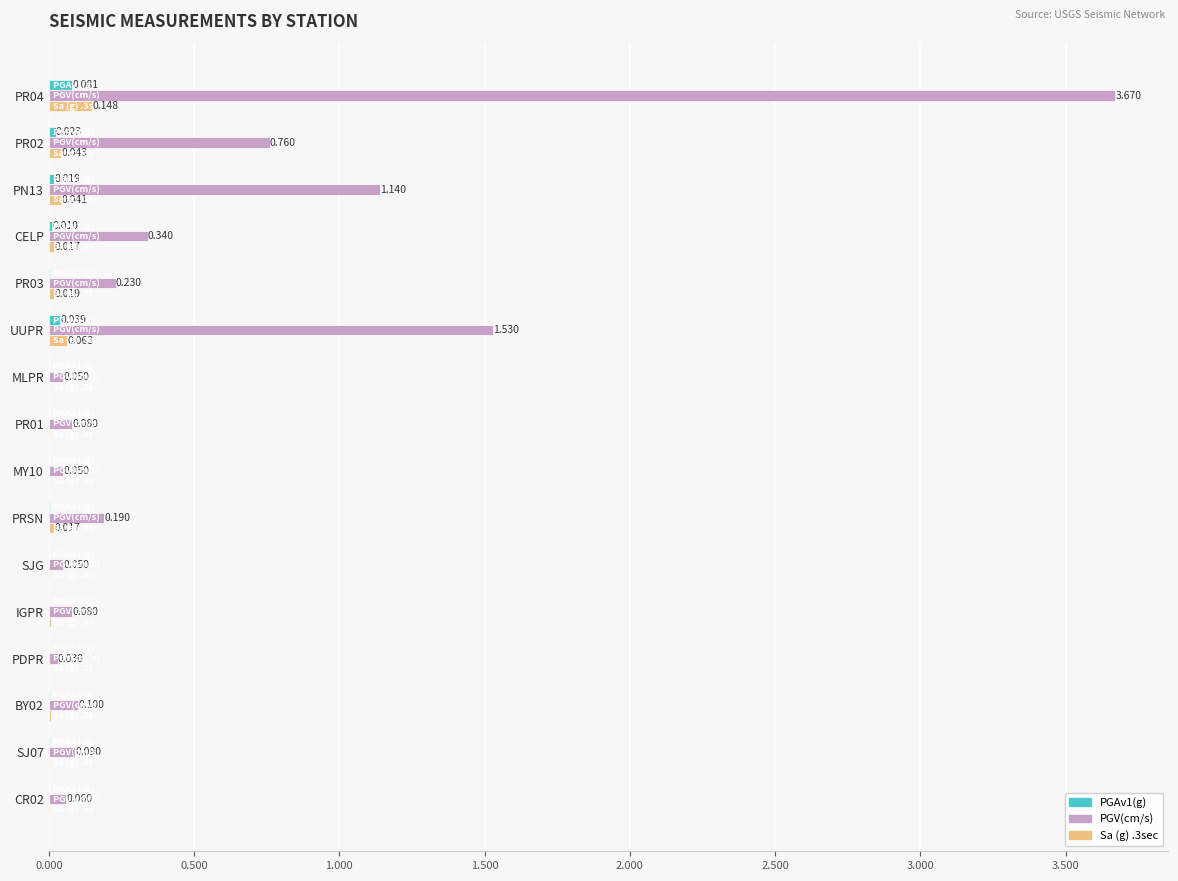

Between PN13 and PR03, which series saw the biggest shift?

PGV(cm/s)